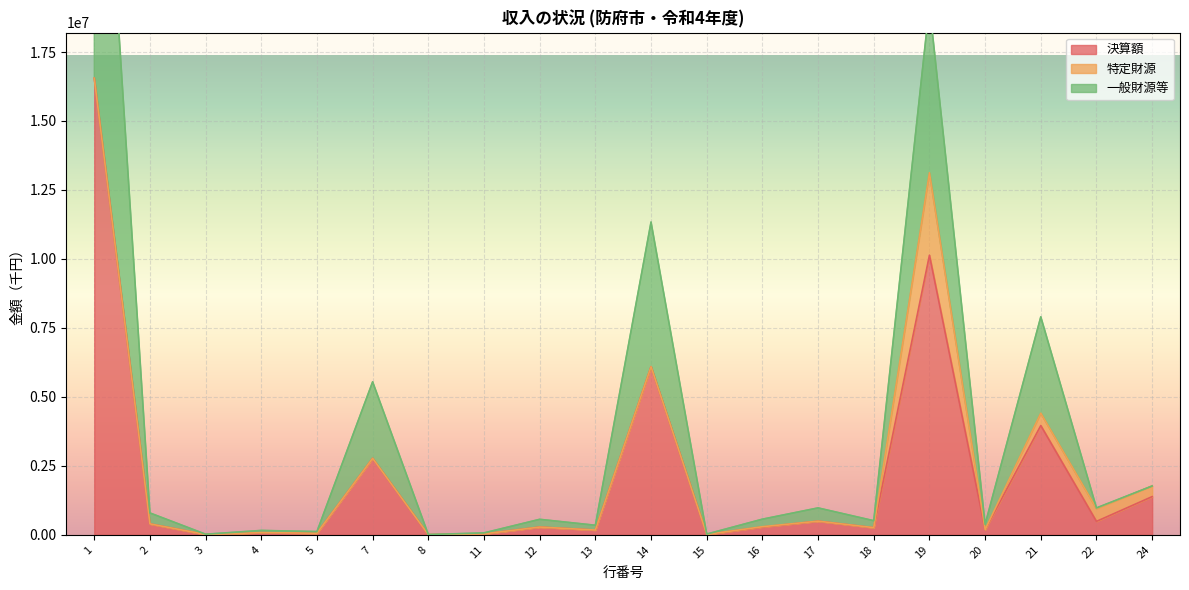

True or false: 決算額 and 一般財源等 cross at least once.

False